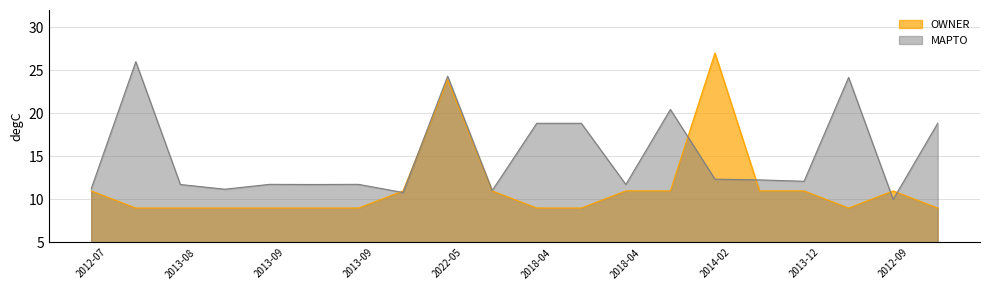

What is the label of the 5th point from the left?

2013-09